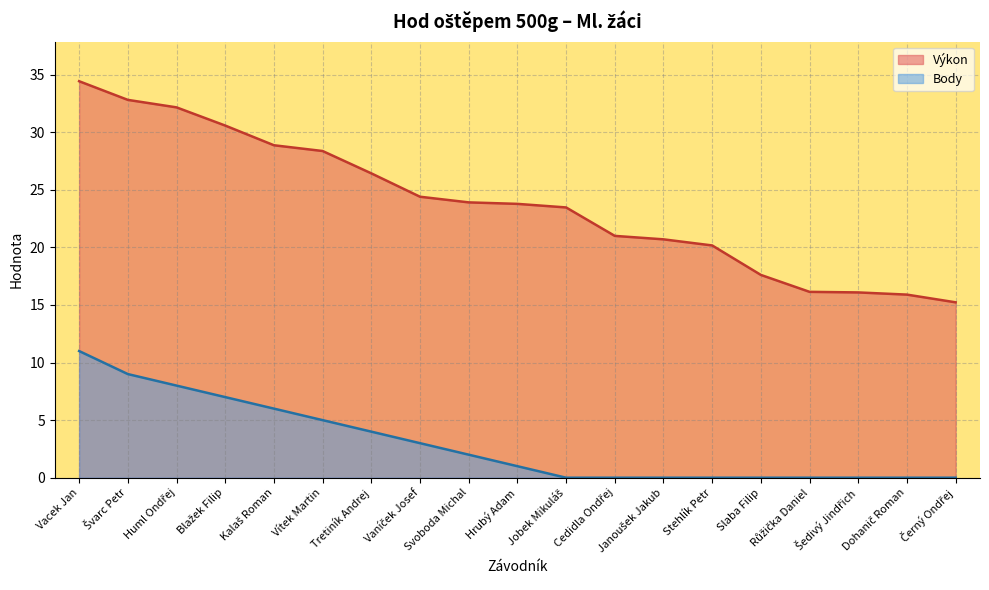

What is the greatest value displayed?

34.4